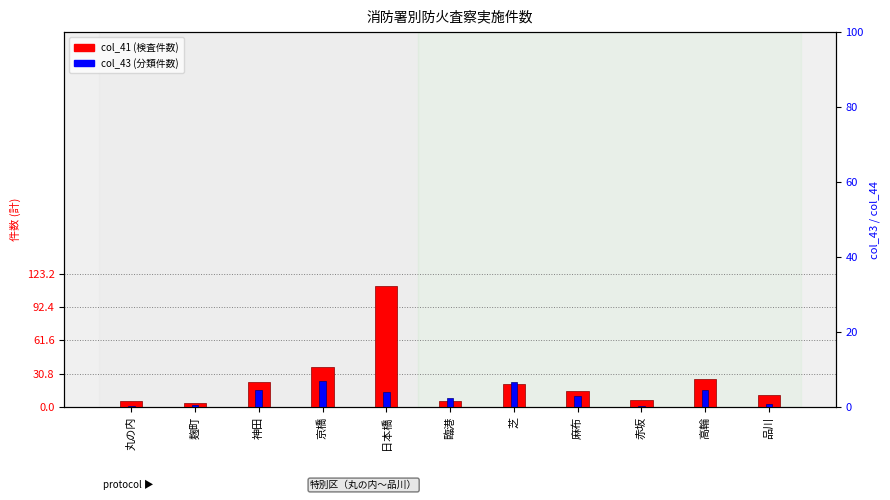

The value of col_43 (分類件数) at 日本橋 is 23. True or false?

False